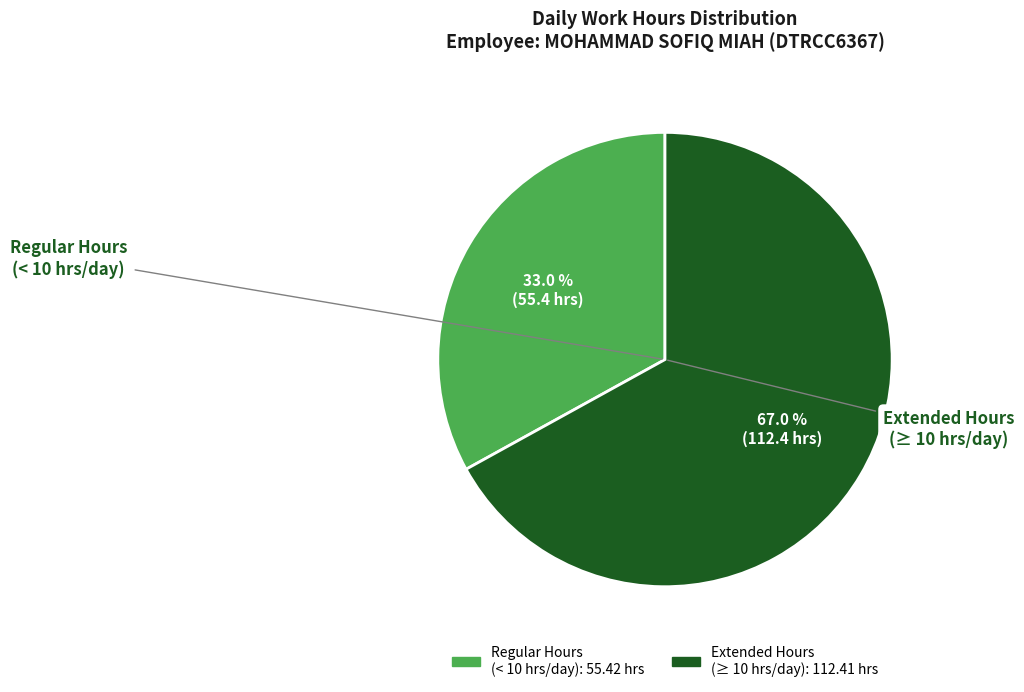

How many segments does this pie chart have?

2